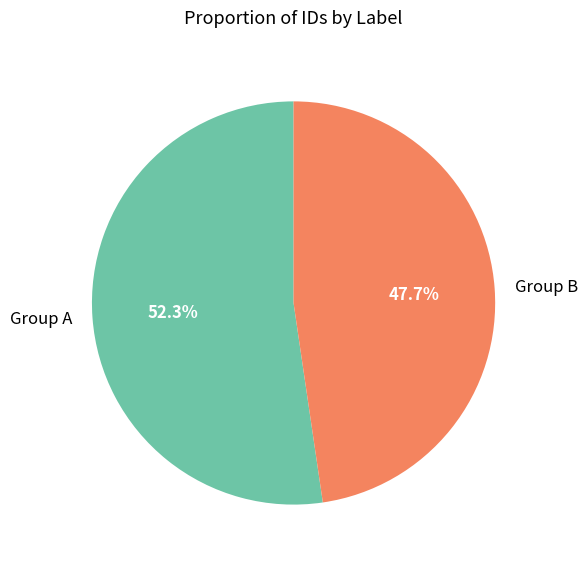

How many segments does this pie chart have?

2